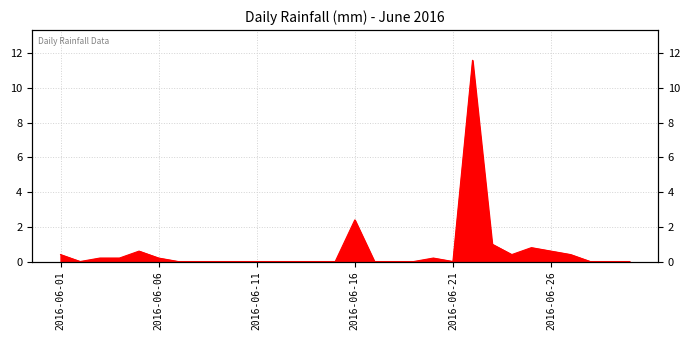

Reading left to right, extract all data points from this chart.

2016-06-01=0.4	2016-06-02=0.0	2016-06-03=0.2	2016-06-04=0.2	2016-06-05=0.6	2016-06-06=0.2	2016-06-07=0.0	2016-06-08=0.0	2016-06-09=0.0	2016-06-10=0.0	2016-06-11=0.0	2016-06-12=0.0	2016-06-13=0.0	2016-06-14=0.0	2016-06-15=0.0	2016-06-16=2.4	2016-06-17=0.0	2016-06-18=0.0	2016-06-19=0.0	2016-06-20=0.2	2016-06-21=0.0	2016-06-22=11.6	2016-06-23=1.0	2016-06-24=0.4	2016-06-25=0.8	2016-06-26=0.6	2016-06-27=0.4	2016-06-28=0.0	2016-06-29=0.0	2016-06-30=0.0